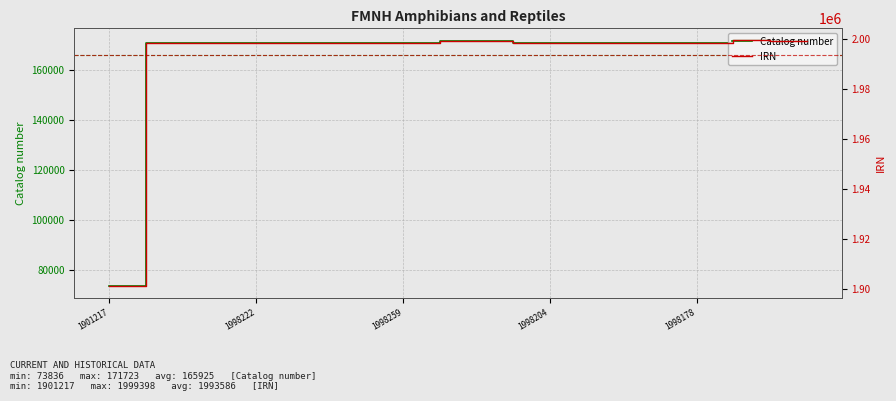

What is the minimum value for Catalog number?

73836